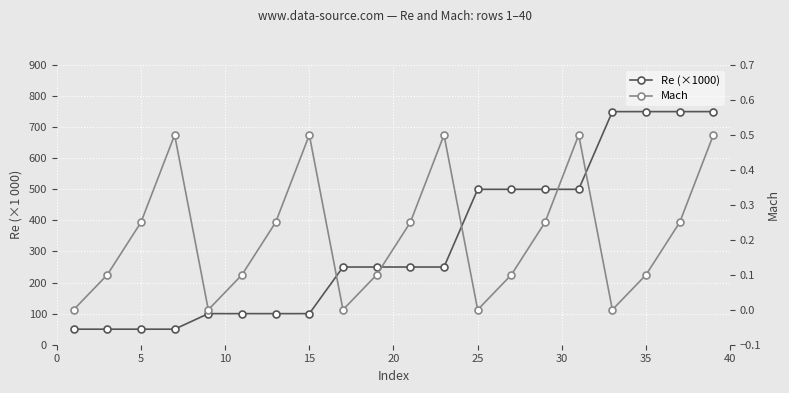

Rank the series by their maximum value, from highest to lowest.

Re (×1000), Mach